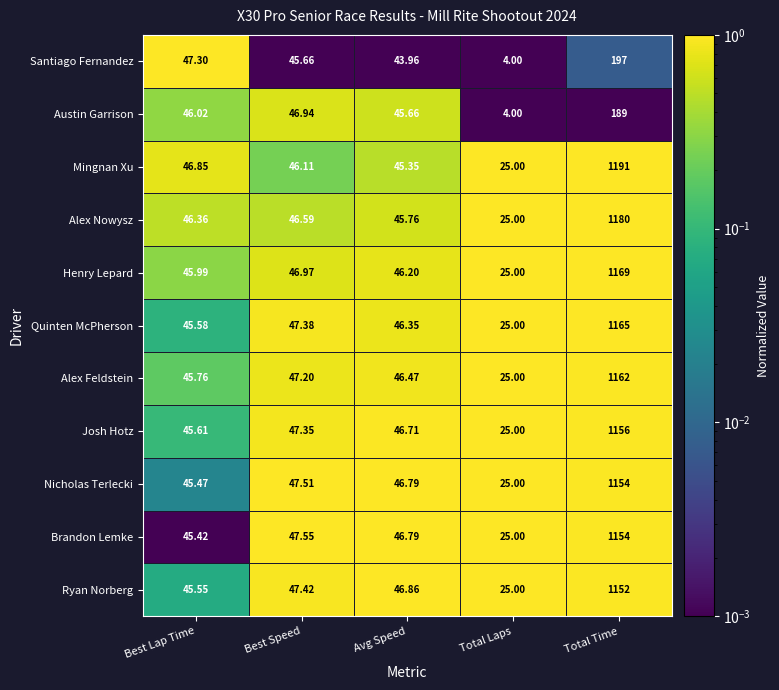

Which series has the largest total across all categories?

Mingnan Xu